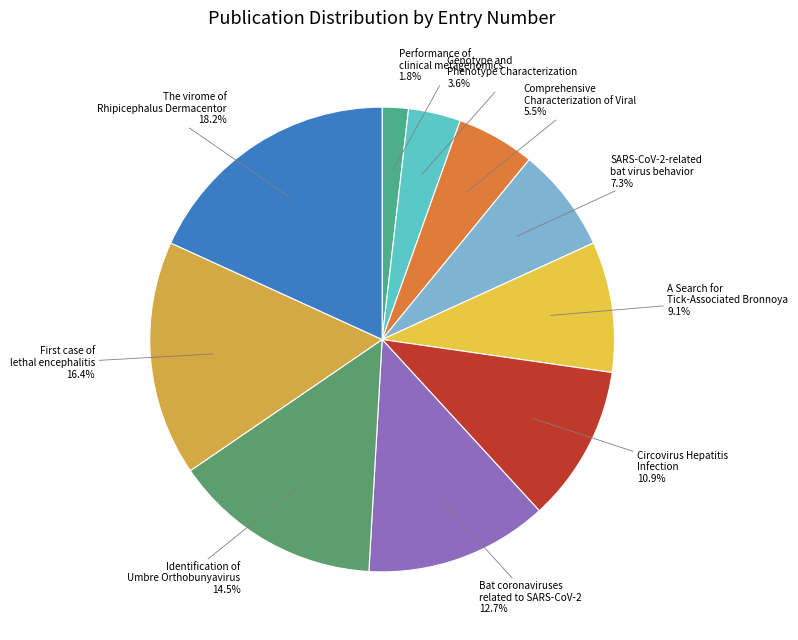

What portion of the pie excludes Performance of clinical metagenomics?

98.2%